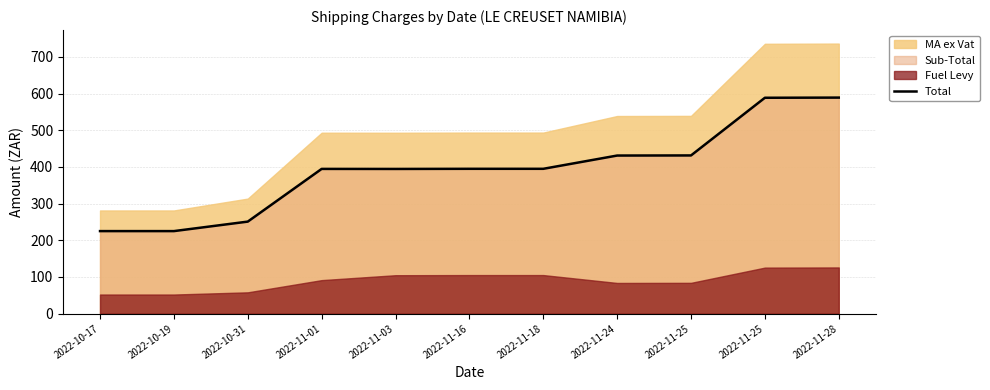

Reading left to right, transcribe all the data shown in this chart.

2022-10-17=225.0	2022-10-19=225.0	2022-10-31=250.9	2022-11-01=394.6	2022-11-03=394.5	2022-11-16=394.9	2022-11-18=394.9	2022-11-24=431.1	2022-11-25=431.4	2022-11-25=588.6	2022-11-28=589.0